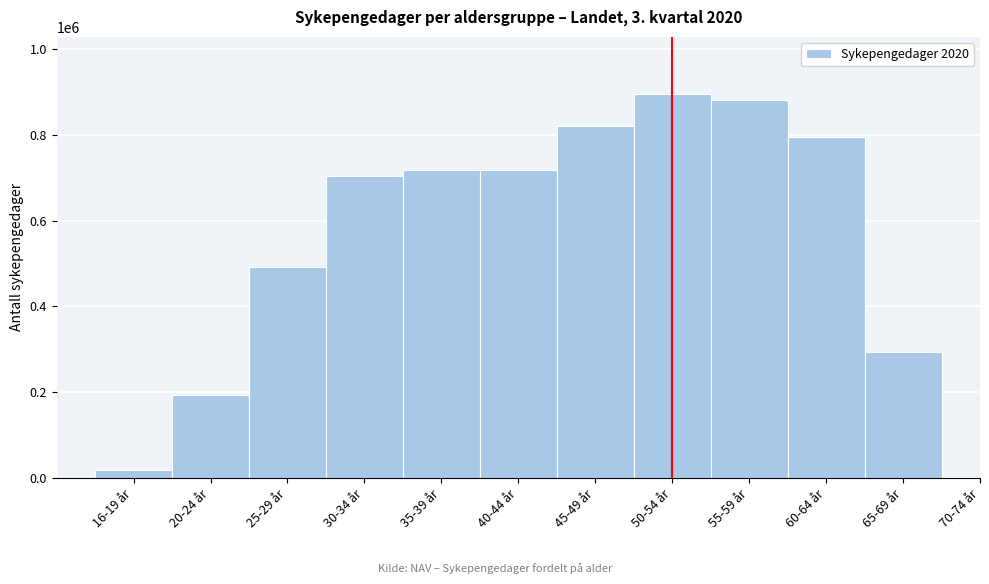

At which label is the value closest to 448785?

25-29 år